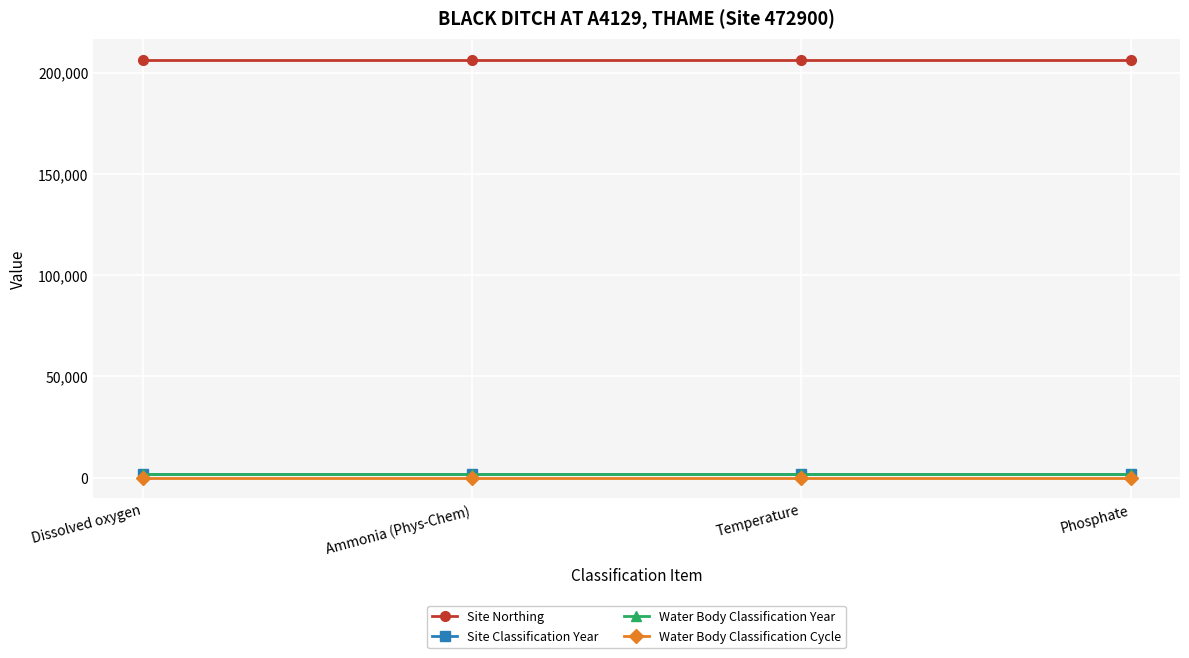

Reading left to right, list all the values displayed in this chart.

Site Northing: Dissolved oxygen=206200	Ammonia (Phys-Chem)=206200	Temperature=206200	Phosphate=206200
Site Classification Year: Dissolved oxygen=2009	Ammonia (Phys-Chem)=2009	Temperature=2009	Phosphate=2009
Water Body Classification Year: Dissolved oxygen=2009	Ammonia (Phys-Chem)=2009	Temperature=2009	Phosphate=2009
Water Body Classification Cycle: Dissolved oxygen=1	Ammonia (Phys-Chem)=1	Temperature=1	Phosphate=1